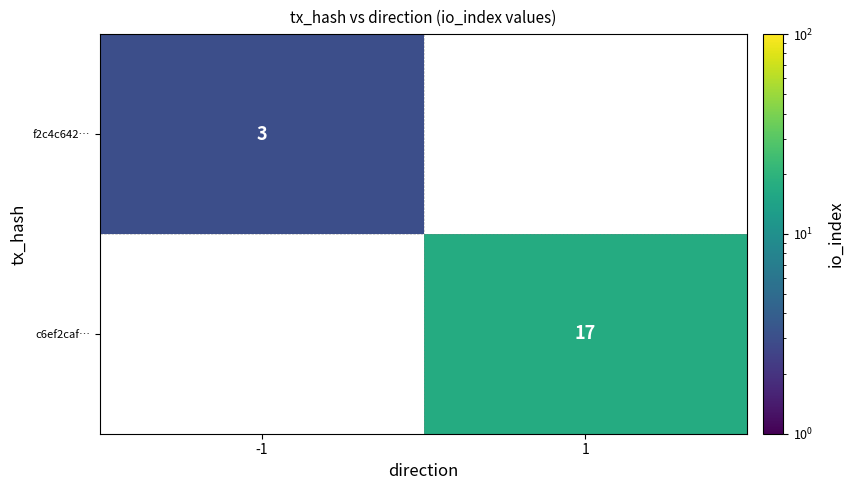

The f2c4c642… series shows 5 at -1. True or false?

False